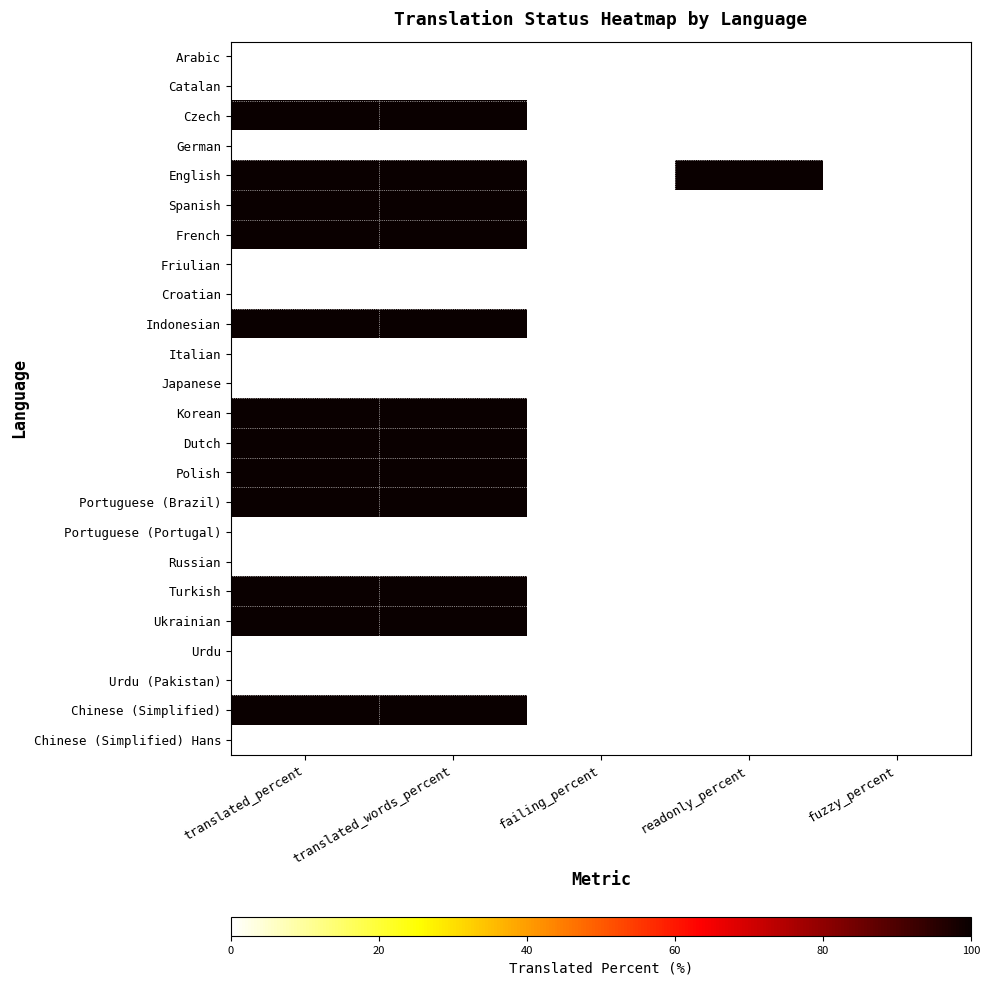

Rank the series at fuzzy_percent from lowest to highest value.

Arabic, Catalan, Czech, German, English, Spanish, French, Friulian, Croatian, Indonesian, Italian, Japanese, Korean, Dutch, Polish, Portuguese (Brazil), Portuguese (Portugal), Russian, Turkish, Ukrainian, Urdu, Urdu (Pakistan), Chinese (Simplified), Chinese (Simplified) Hans